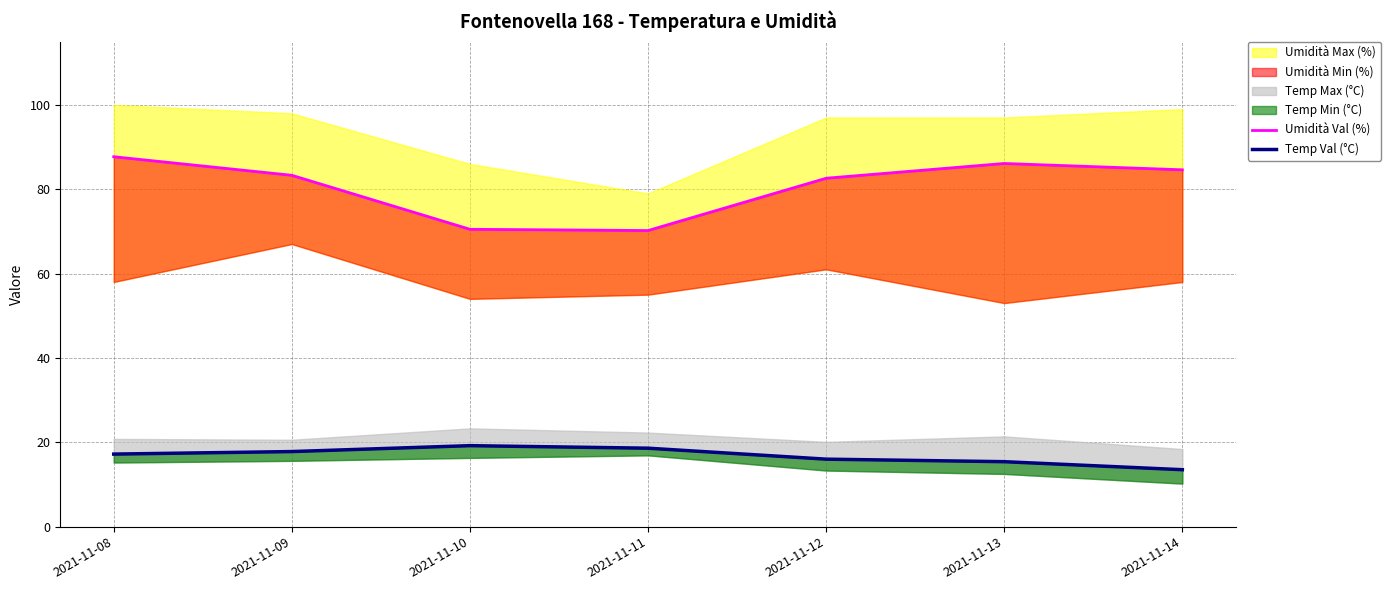

At which category does the chart reach its peak across all series?

2021-11-08